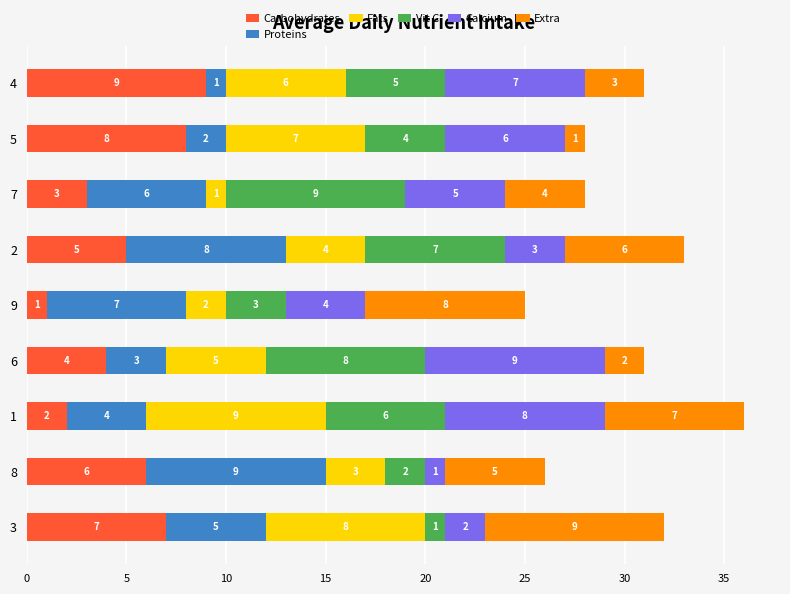

Which category has the lowest value in the Carbohydrates series?

9